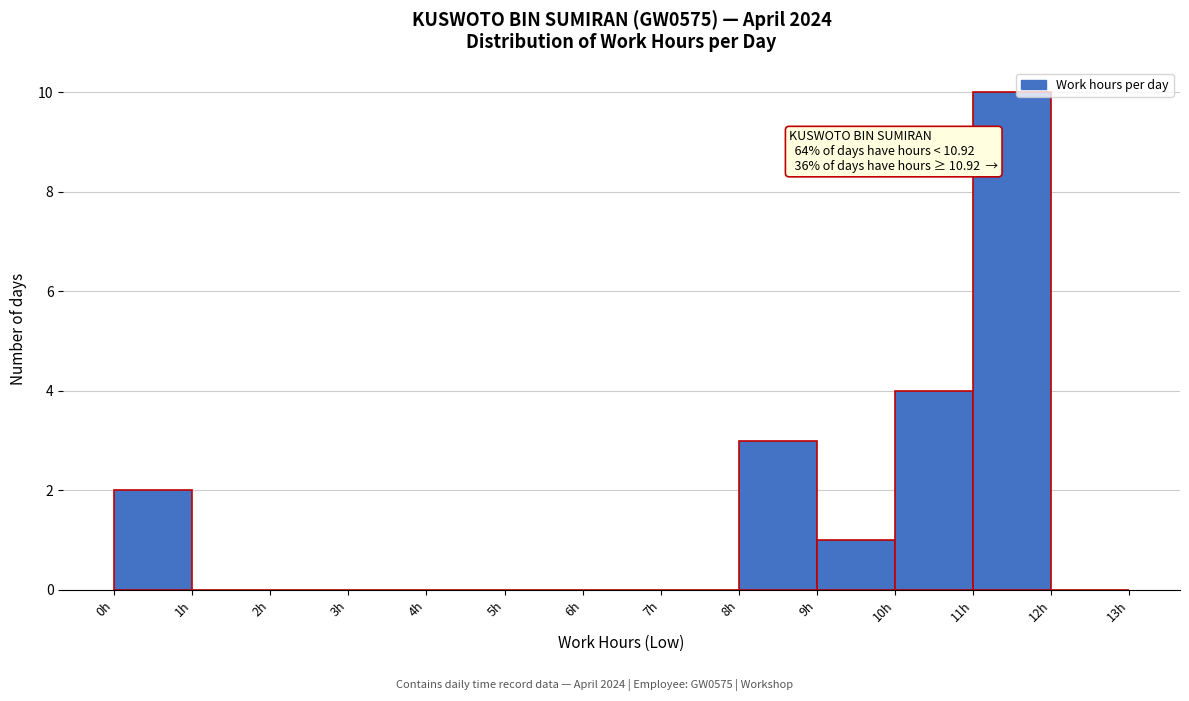

Which range on the x-axis has the tallest bar?

11 to 12